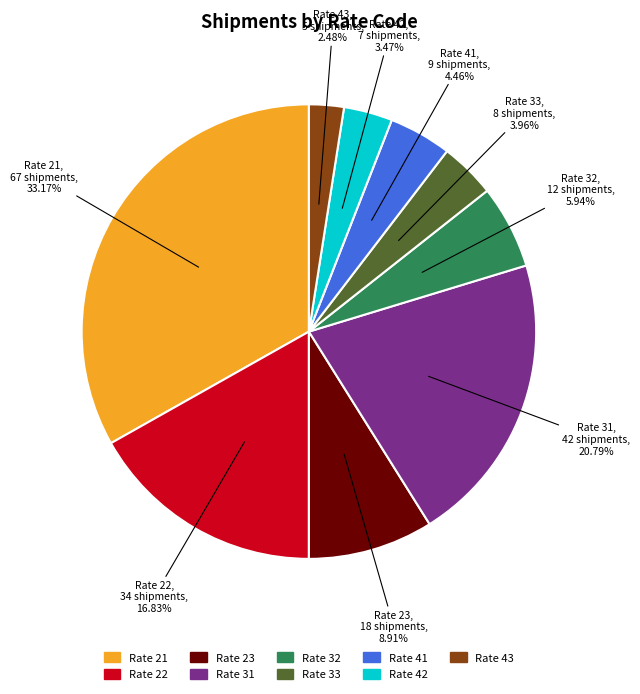

To the nearest percent, what is the difference between the largest and smallest slice percentages?

31%